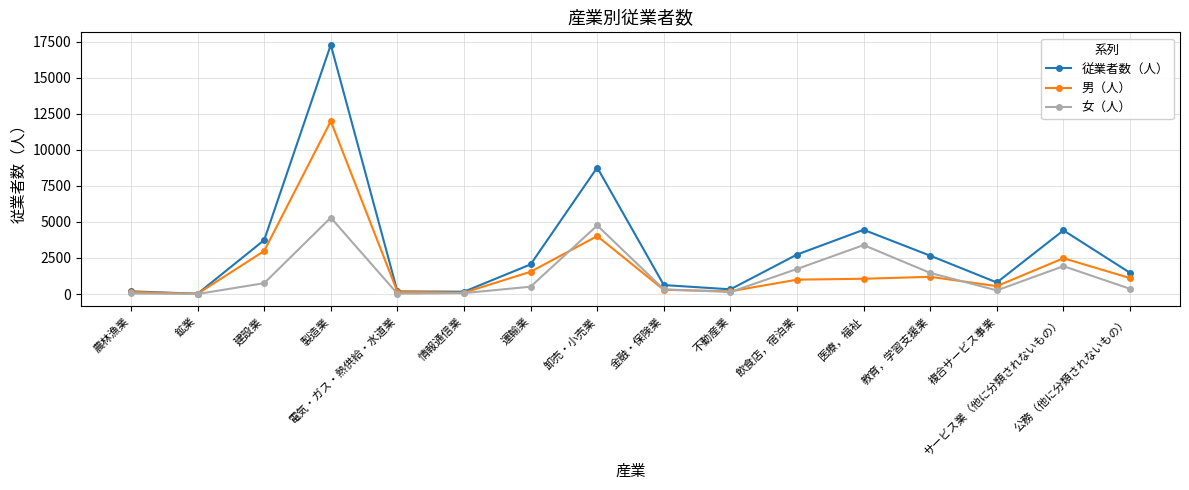

Does the chart display data point markers on the line(s)?

Yes